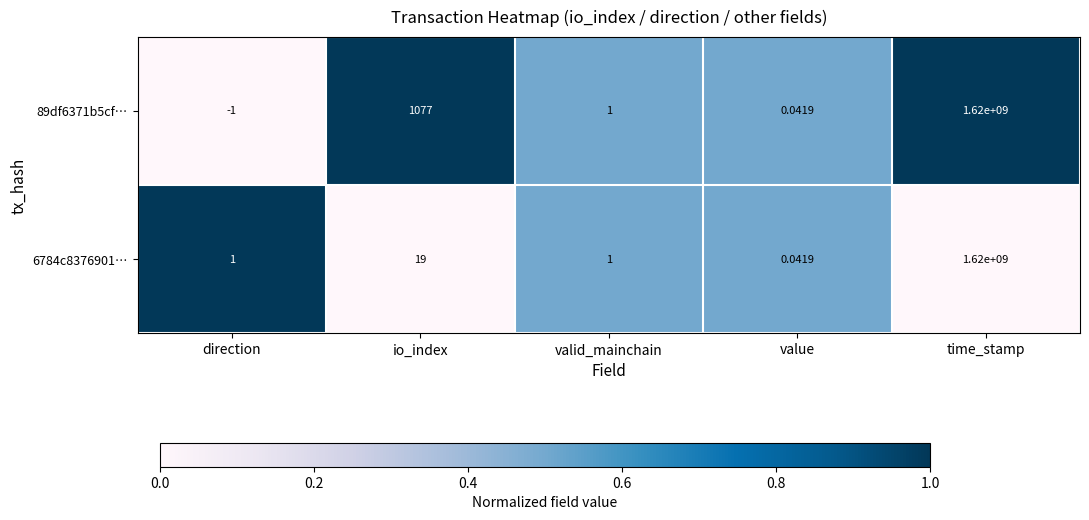

Rank the categories by 89df6371b5cf… value from highest to lowest.

time_stamp, io_index, valid_mainchain, value, direction